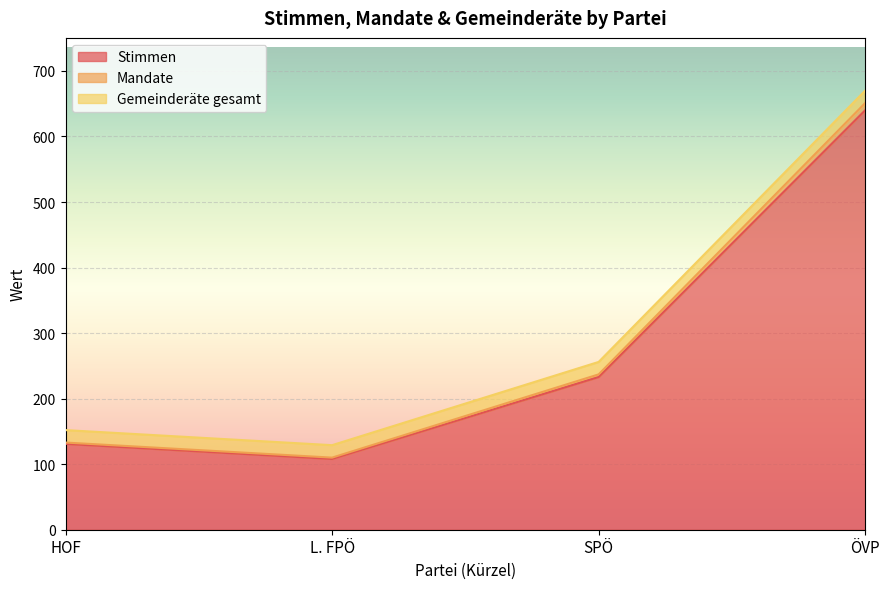

How many data points in Stimmen are less than 233?

2